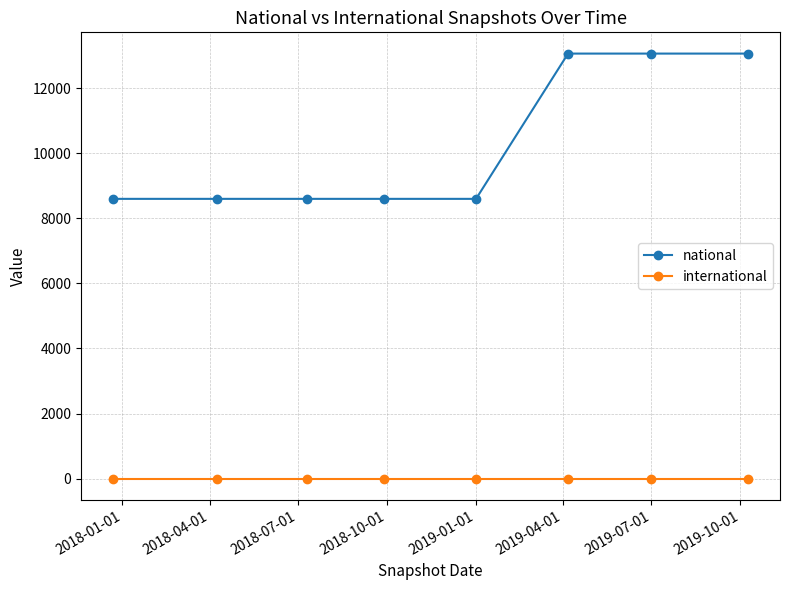

Rank the series by their maximum value, from highest to lowest.

national, international